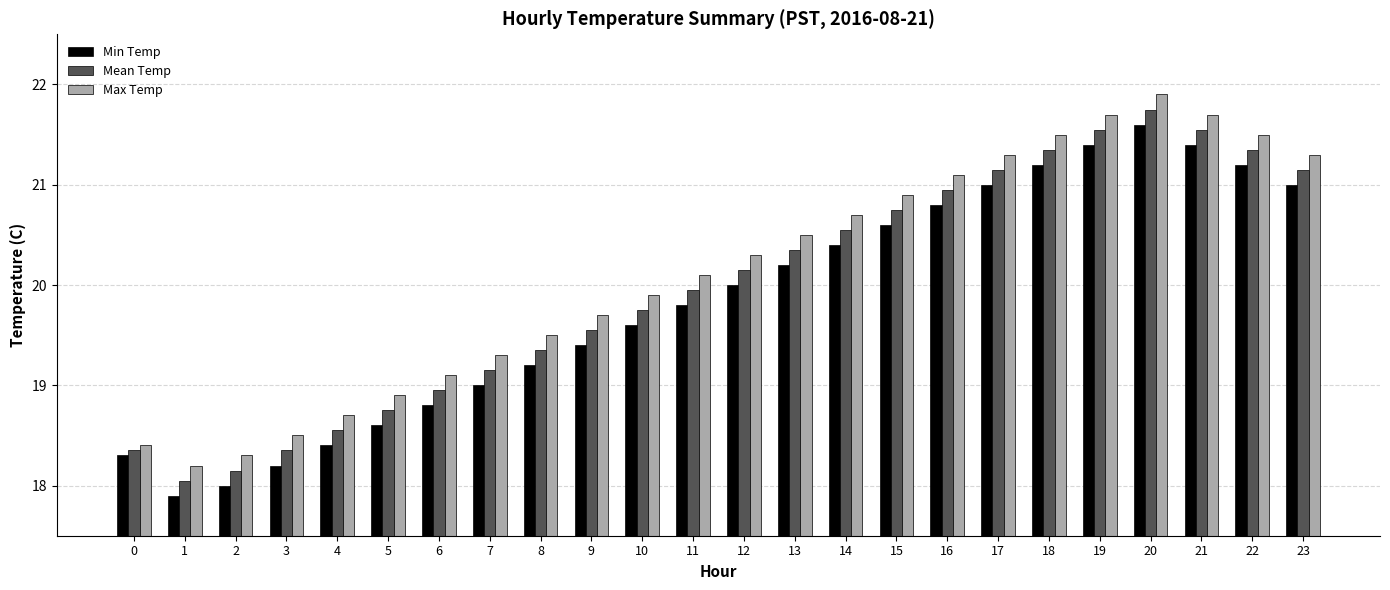

What is the difference between the highest and lowest values at 17?

0.3